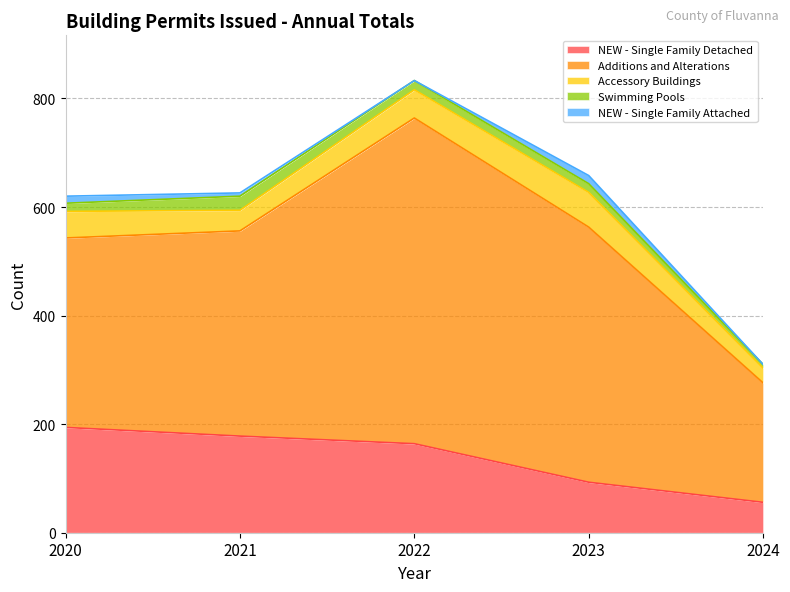

Reading right to left, list all the values displayed in this chart.

NEW - Single Family Detached: 2024=56	2023=93	2022=164	2021=178	2020=194
Additions and Alterations: 2024=220	2023=470	2022=600	2021=378	2020=349
Accessory Buildings: 2024=27	2023=64	2022=52	2021=38	2020=49
Swimming Pools: 2024=7	2023=16	2022=17	2021=26	2020=15
NEW - Single Family Attached: 2024=0	2023=15	2022=0	2021=6	2020=13